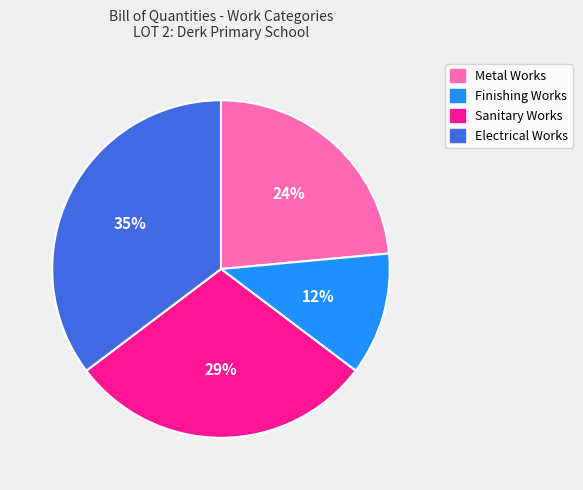

Which has a higher value, Finishing Works or Electrical Works?

Electrical Works